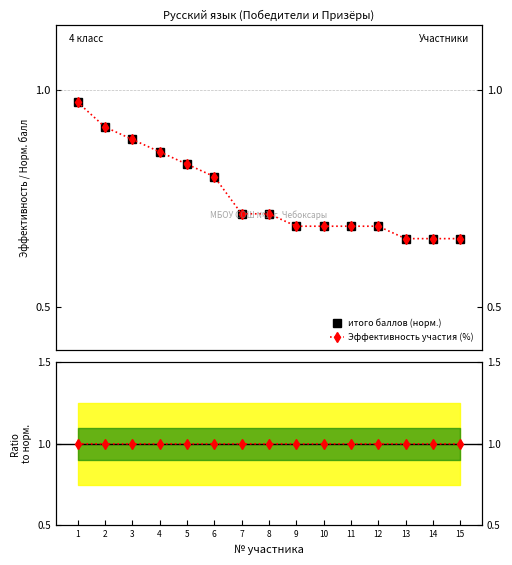

Reading left to right, extract all data points from this chart.

итого баллов: 1=1.0	2=0.9	3=0.9	4=0.9	5=0.8	6=0.8	7=0.7	8=0.7	9=0.7	10=0.7	11=0.7	12=0.7	13=0.7	14=0.7	15=0.7
Эффективность участия (%): 1=1.0	2=0.9	3=0.9	4=0.9	5=0.8	6=0.8	7=0.7	8=0.7	9=0.7	10=0.7	11=0.7	12=0.7	13=0.7	14=0.7	15=0.7